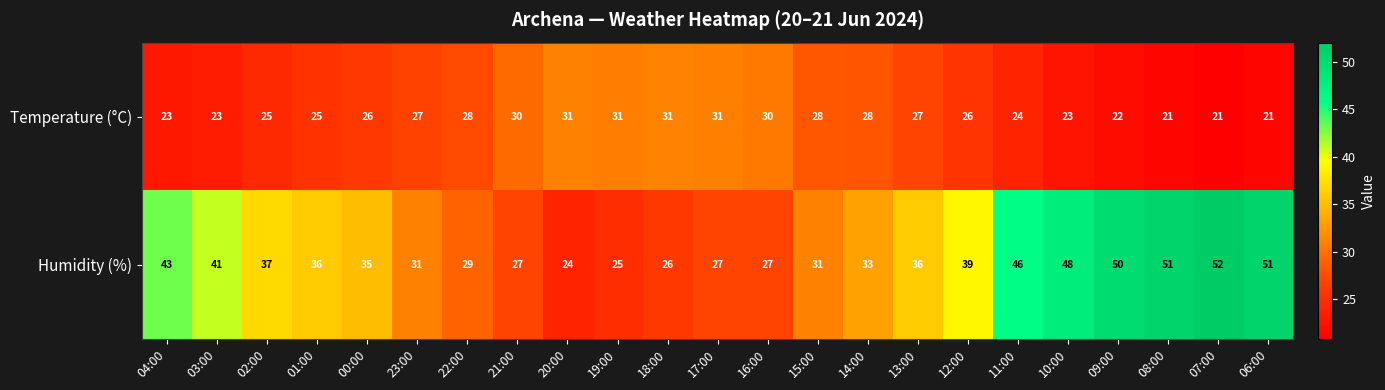

What is the sum of all Temperature (°C) values?

602